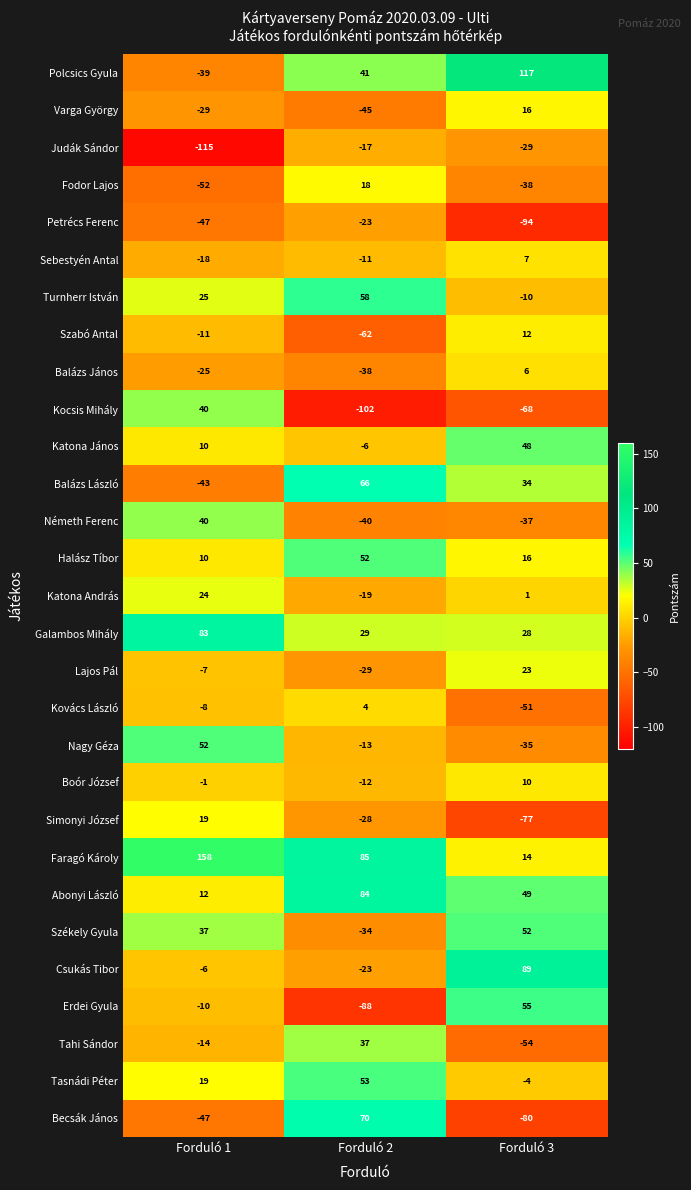

True or false: Szabó Antal has a value of 18 at Forduló 3.

False